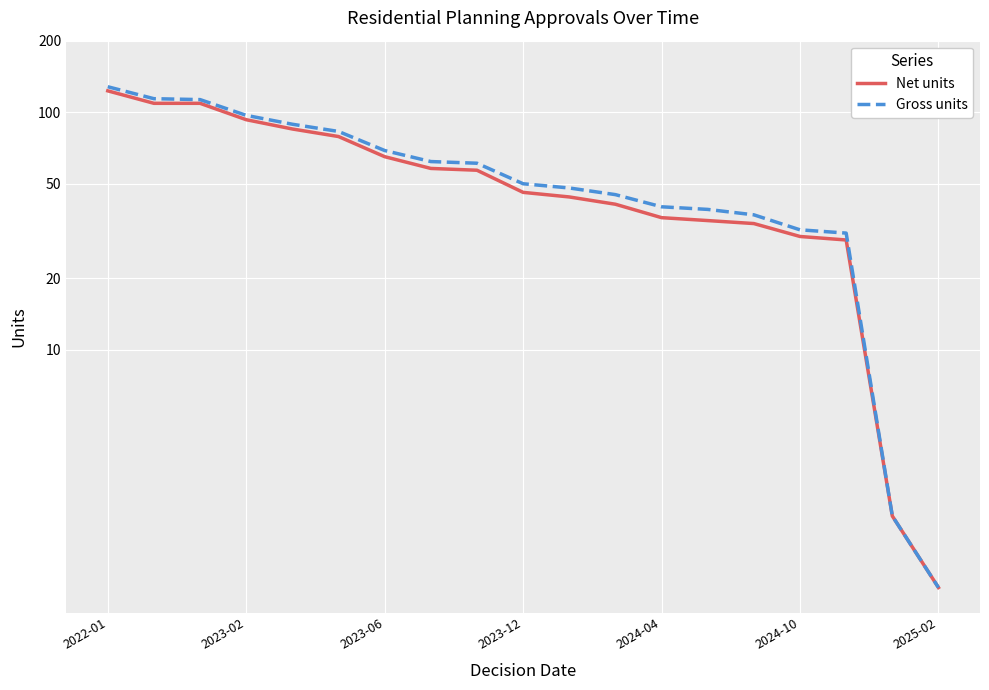

True or false: Net units and Gross units intersect in this chart.

False